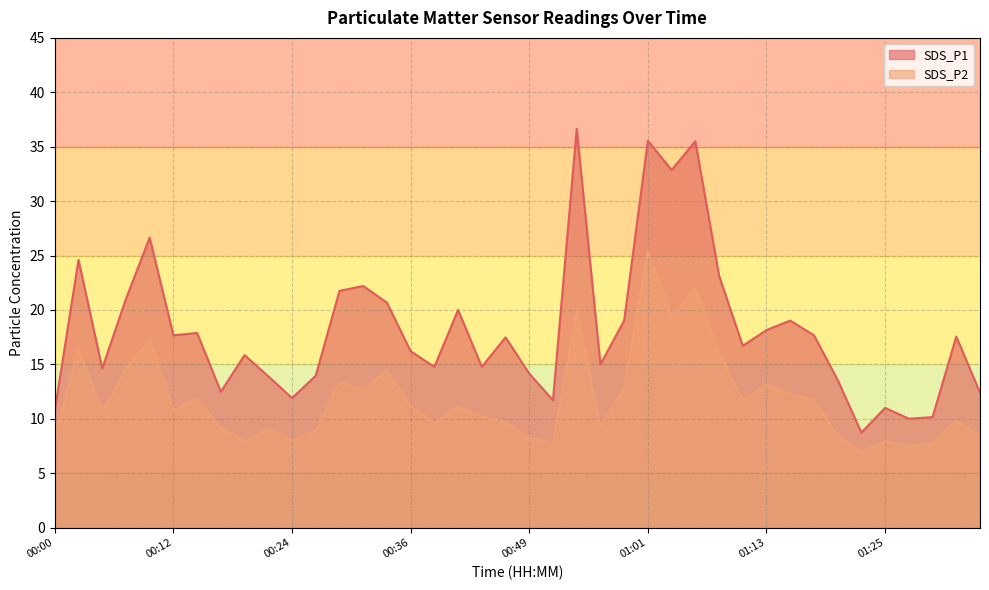

What is the sum of all SDS_P2 values?

471.6